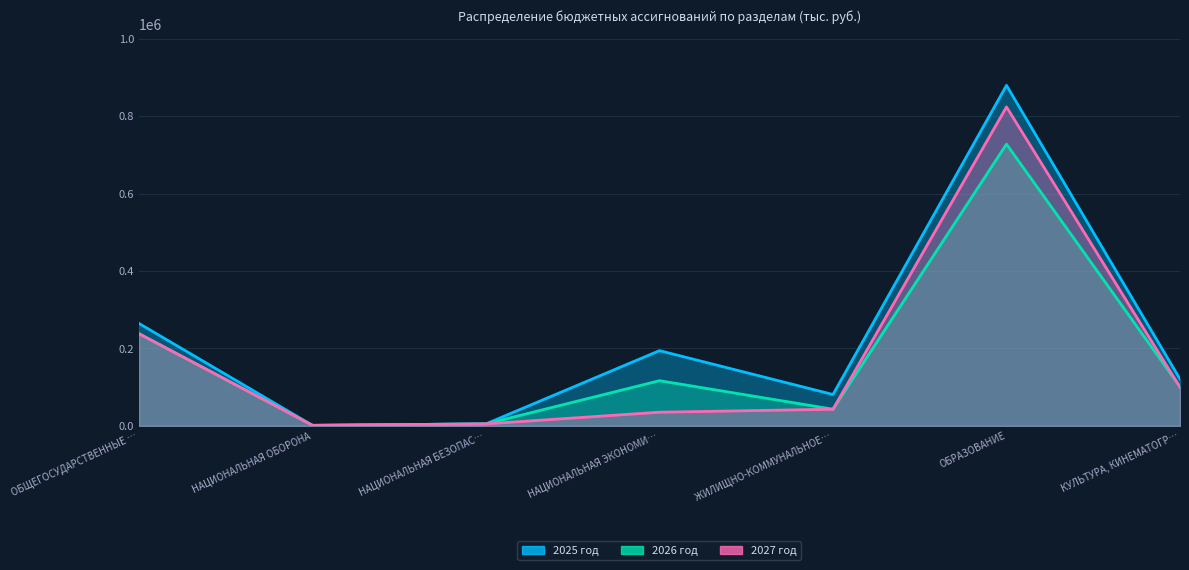

Count the number of categories in the chart.

7